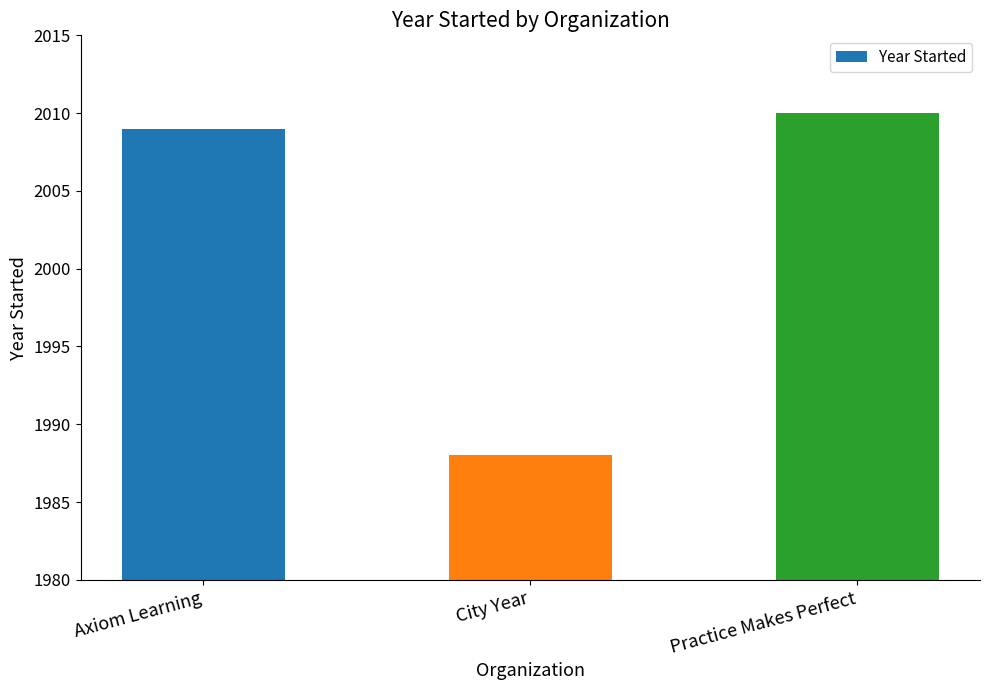

The value at City Year is 1042. True or false?

False